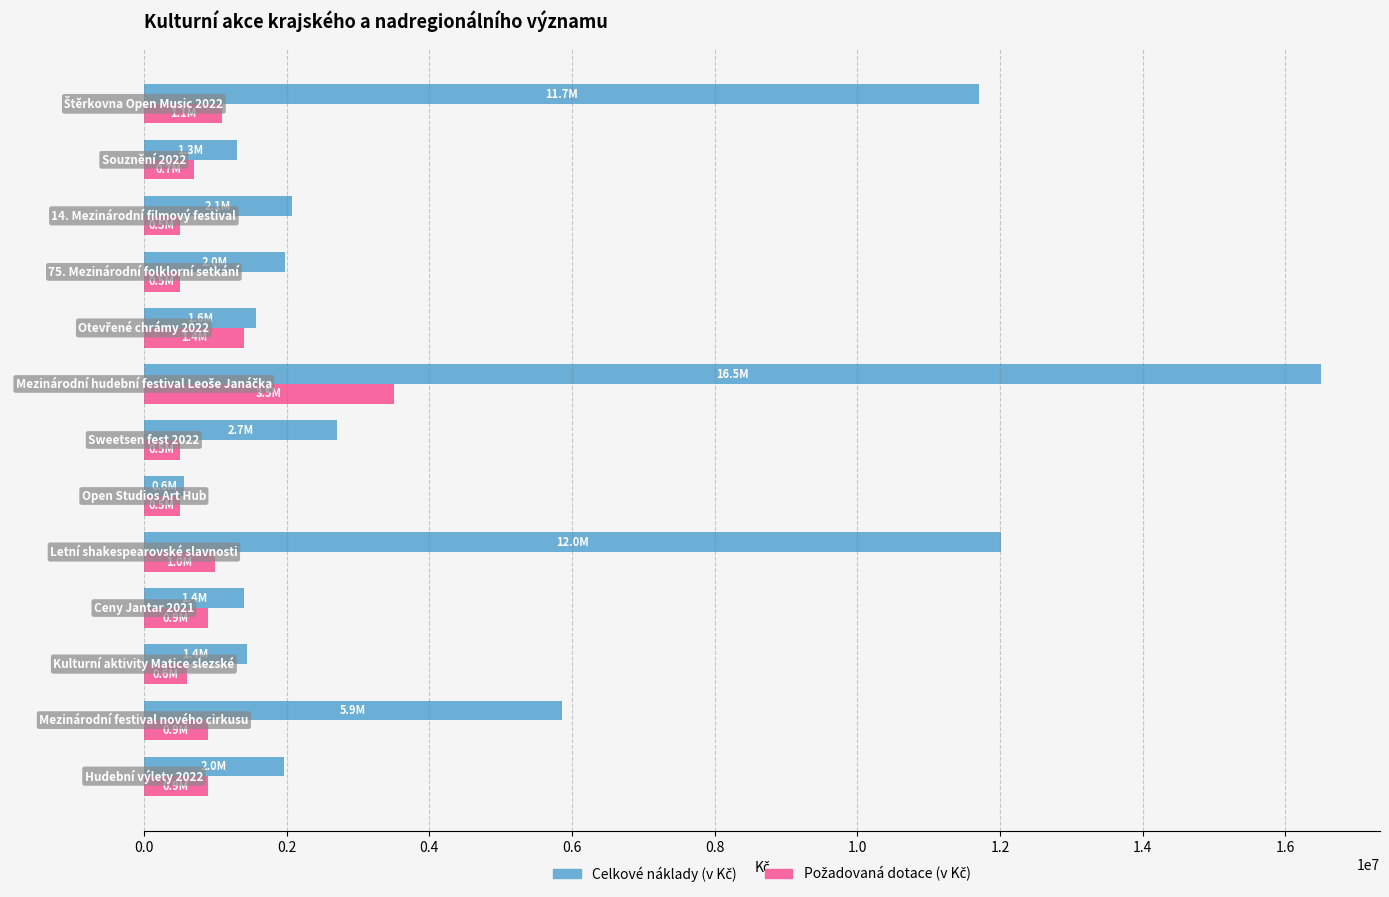

At how many categories does at least one series exceed 2284010?

5